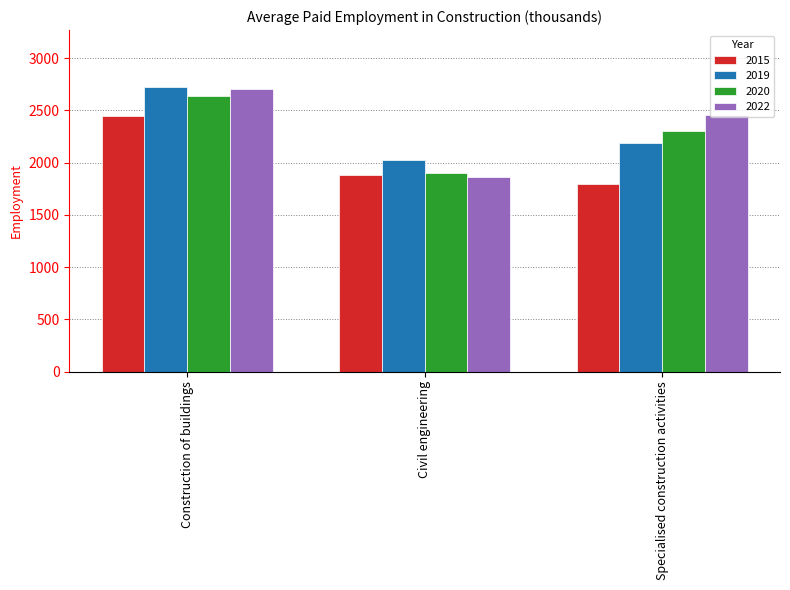

How many bars are there in total?

12